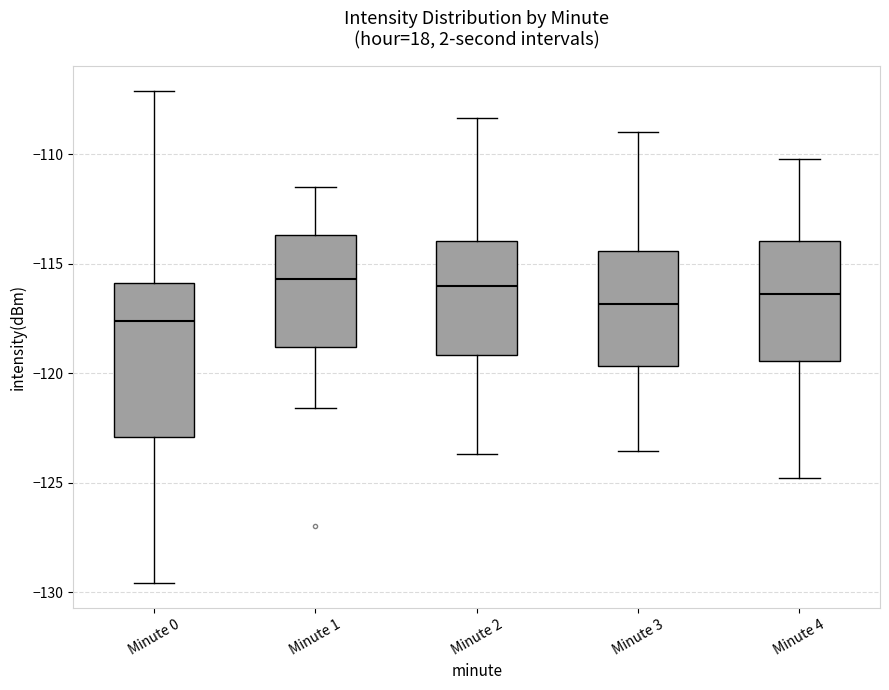

Reading left to right, transcribe this box plot: for each box, give where its median line is, the range the box spans, and where its two whiskers end, as read against the y-axis. The values are not printed on the chart, so give them approximately, as read against the axis.

Minute 0: median -117.5, box -123.0 to -116.0, whiskers -129.5 to -107.0
Minute 1: median -115.5, box -119.0 to -113.5, whiskers -121.5 to -111.5
Minute 2: median -116.0, box -119.0 to -114.0, whiskers -123.5 to -108.5
Minute 3: median -117.0, box -119.5 to -114.5, whiskers -123.5 to -109.0
Minute 4: median -116.5, box -119.5 to -114.0, whiskers -125.0 to -110.0